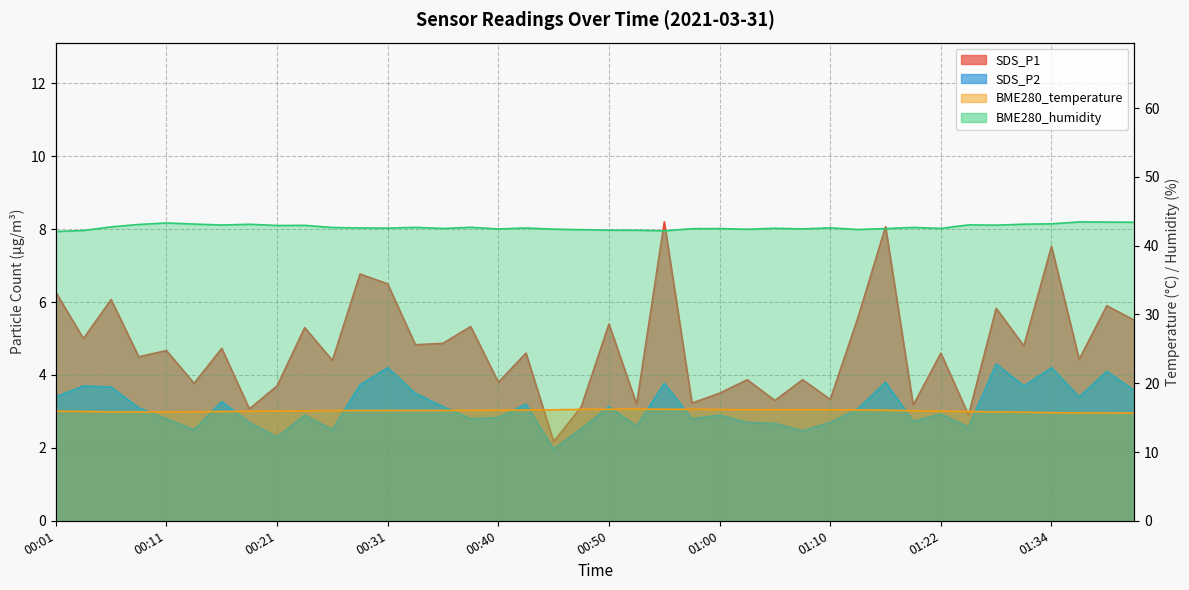

The SDS_P2 series shows 3.4 at 00:01. True or false?

True